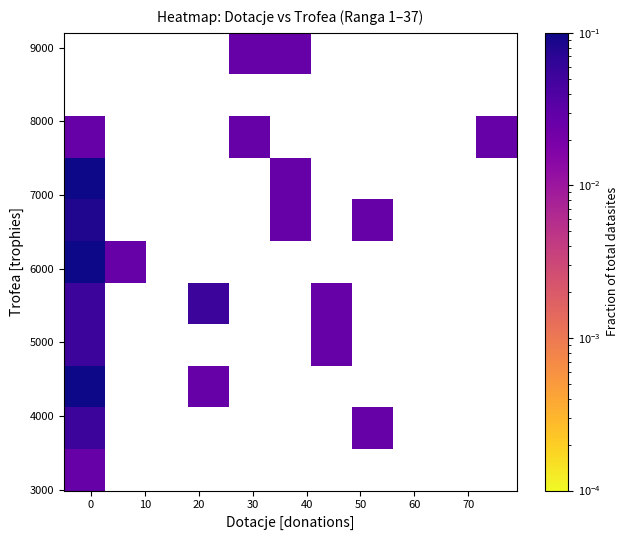

How many categories are shown in the chart?

11